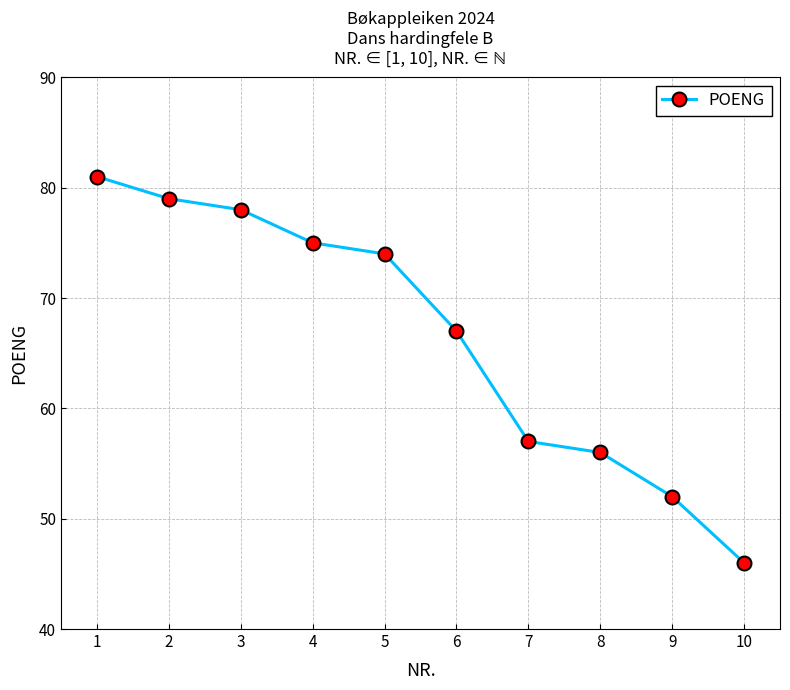

Where is the data nearest to the value 63?

6